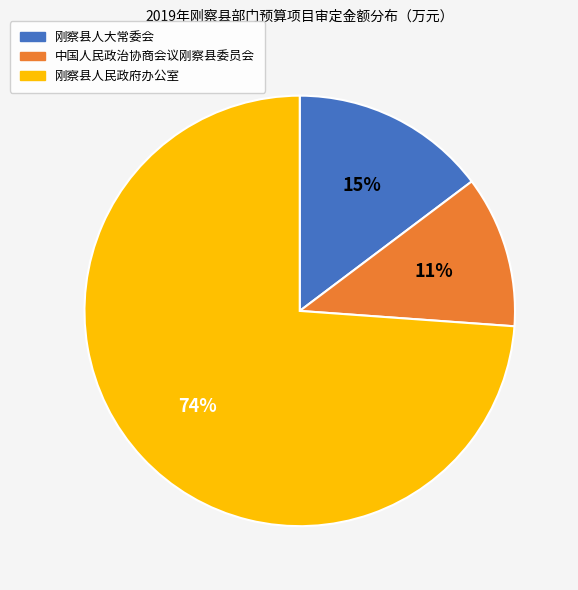

To the nearest percent, what is the combined percentage of 刚察县人大常委会 and 中国人民政治协商会议刚察县委员会?

26%